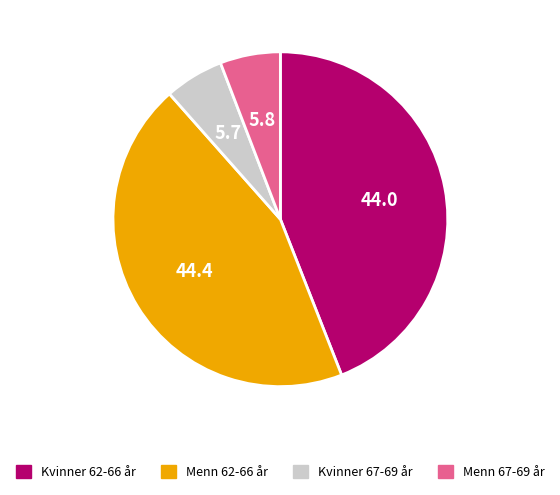

Is there any slice that represents more than half of the pie?

No